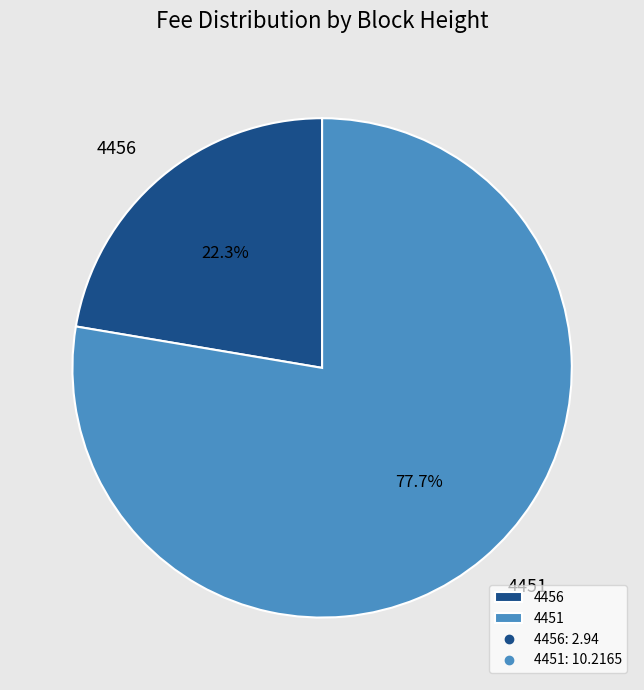

To the nearest percent, what is the combined percentage of 4456 and 4451?

100%